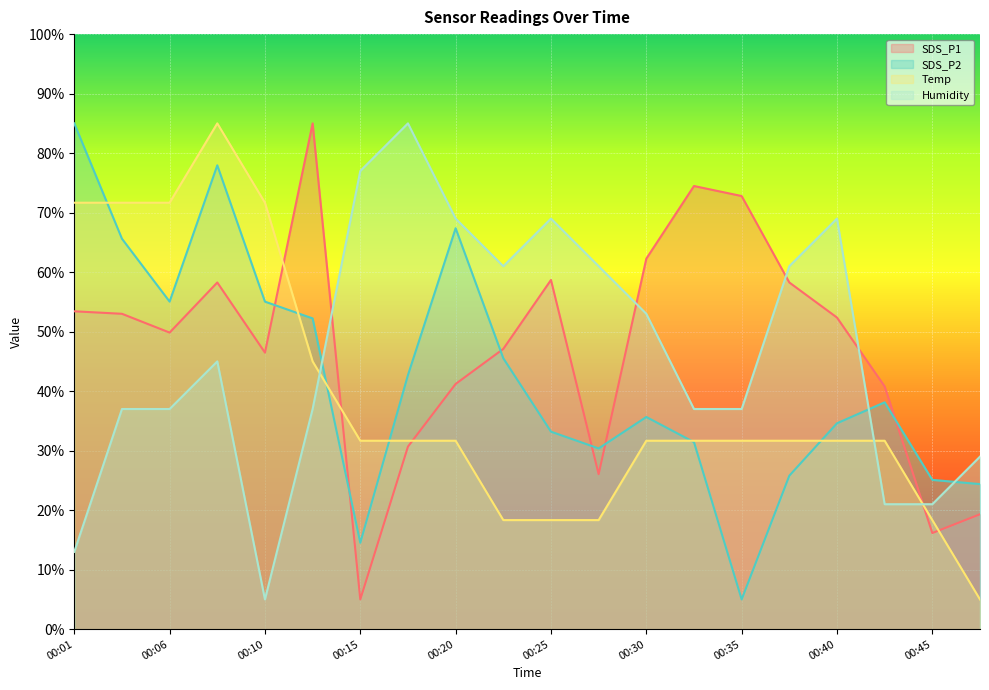

How many data points in Humidity are less than 45?

10